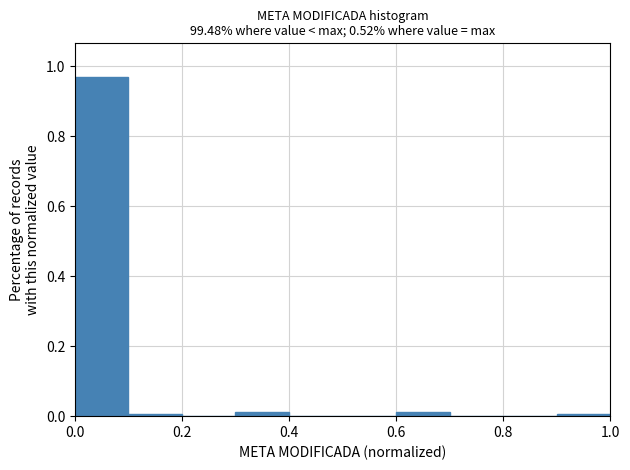

Reading left to right, transcribe this chart: for each bar, give the range it covers on the x-axis and its height. The values are not printed on the chart, so give them approximately, as read against the axis.

0.0 to 0.1: 0.96
0.1 to 0.2: under 0.02
0.2 to 0.3: 0
0.3 to 0.4: under 0.02
0.4 to 0.5: 0
0.5 to 0.6: 0
0.6 to 0.7: under 0.02
0.7 to 0.8: 0
0.8 to 0.9: 0
0.9 to 1.0: under 0.02